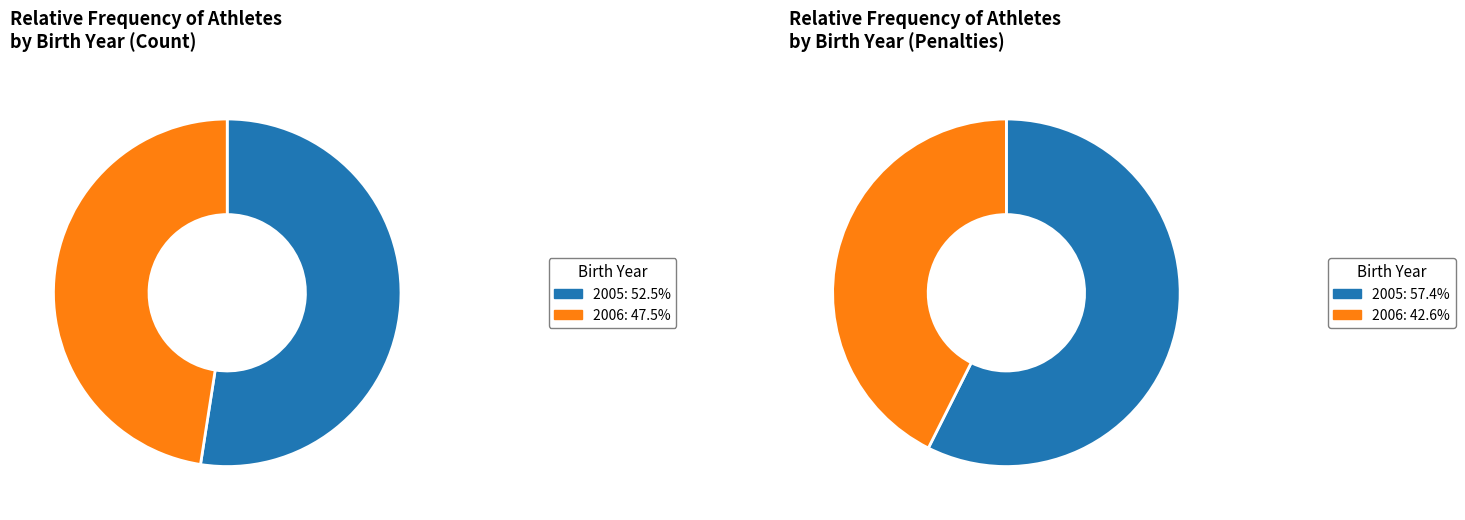

What is the largest slice in the pie chart?

2005